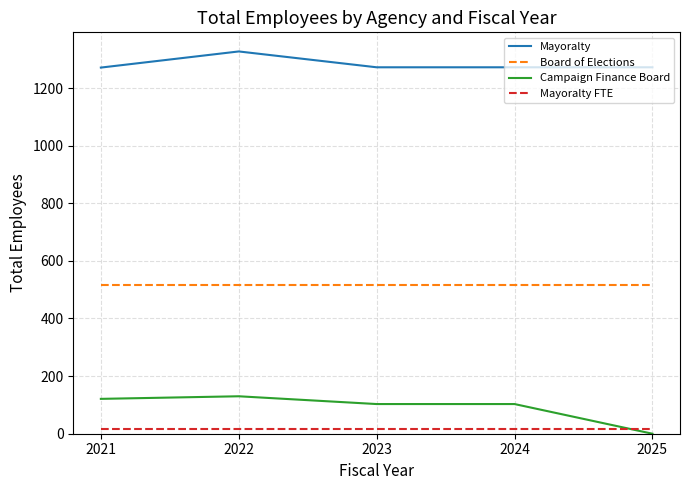

What are all the series names shown in the legend?

Mayoralty, Board of Elections, Campaign Finance Board, Mayoralty FTE